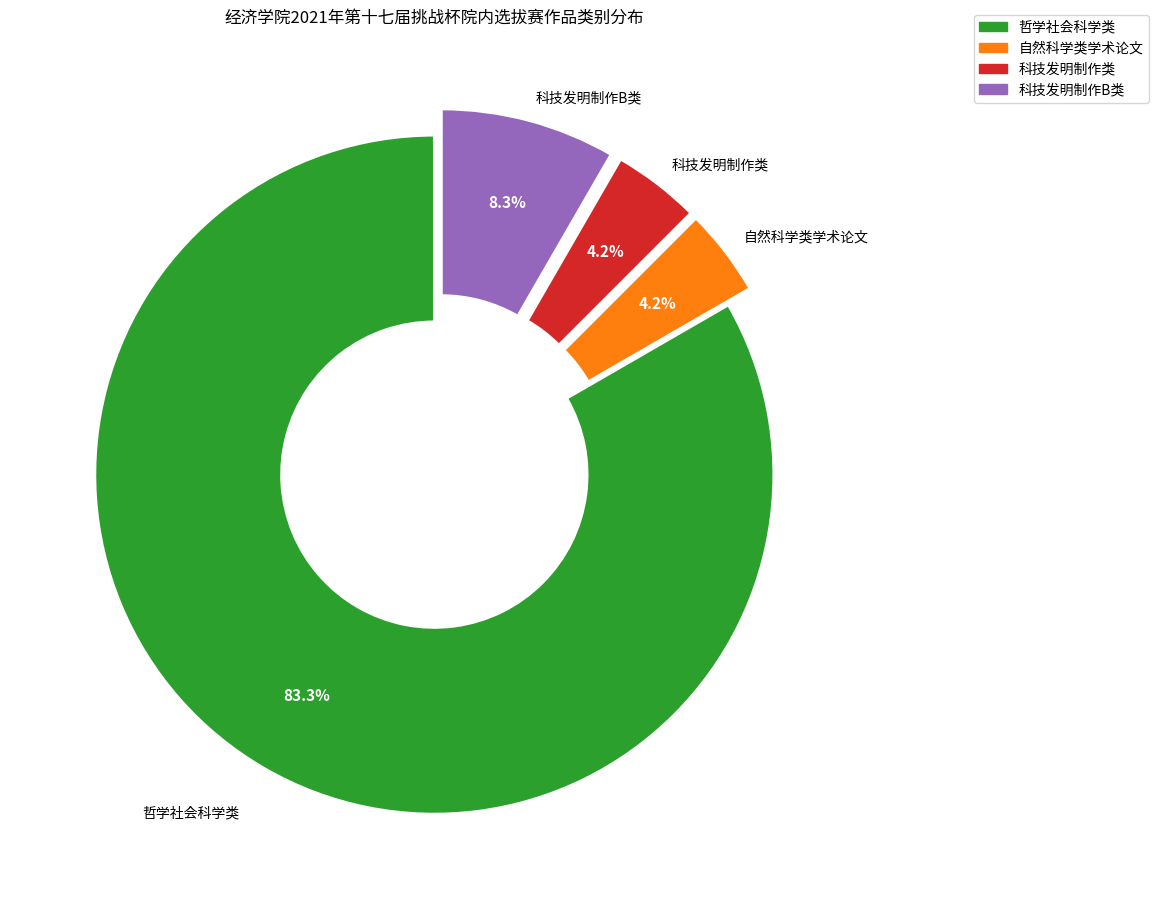

The 科技发明制作B类 slice represents 8% of the pie. True or false?

True